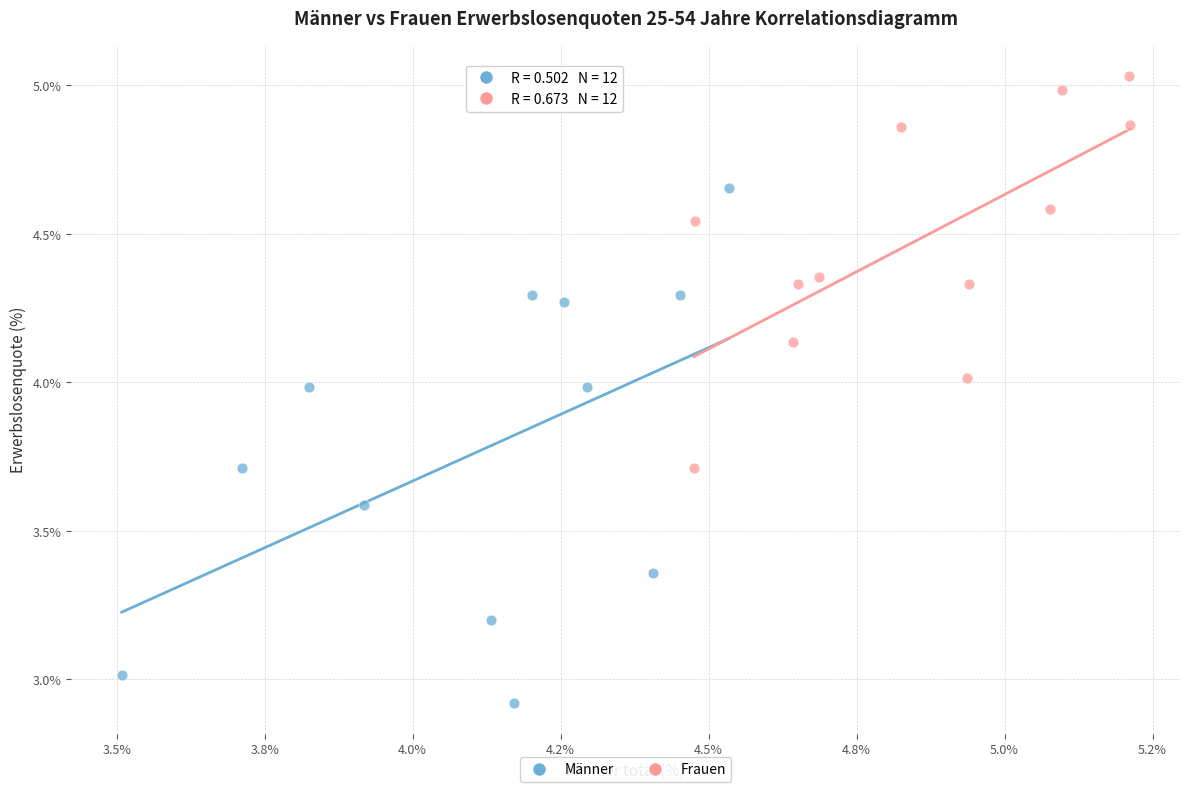

Which series contains the lowest Y value?

Männer